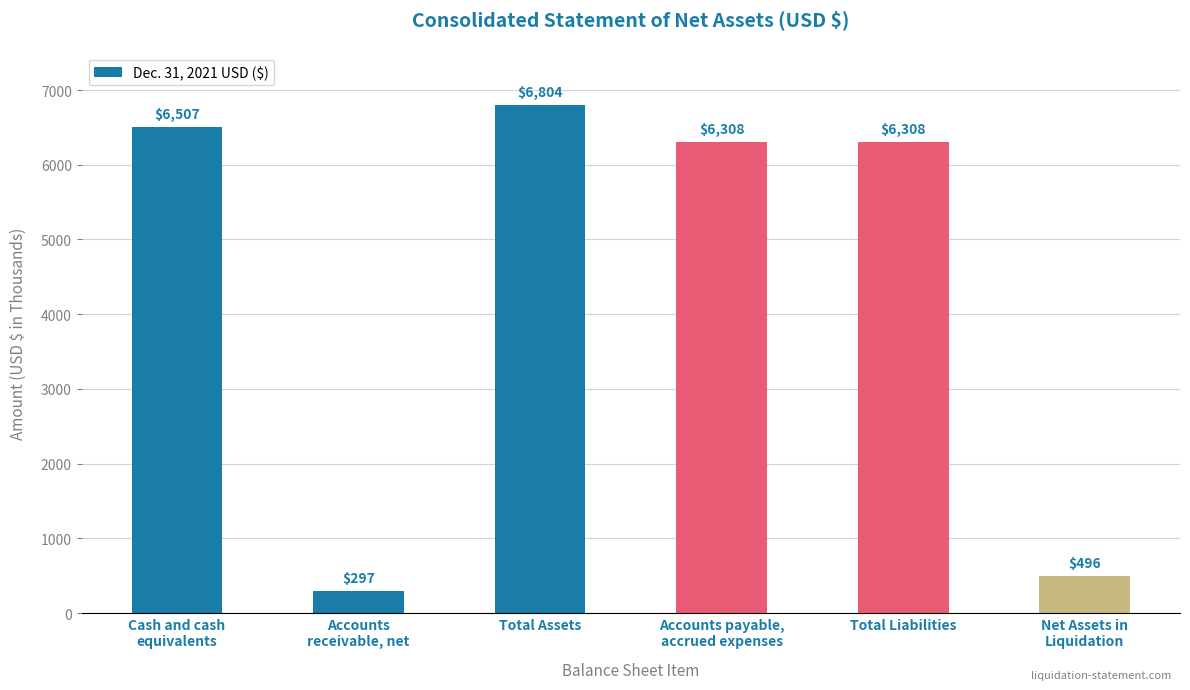

Does the chart contain stacked bars?

No